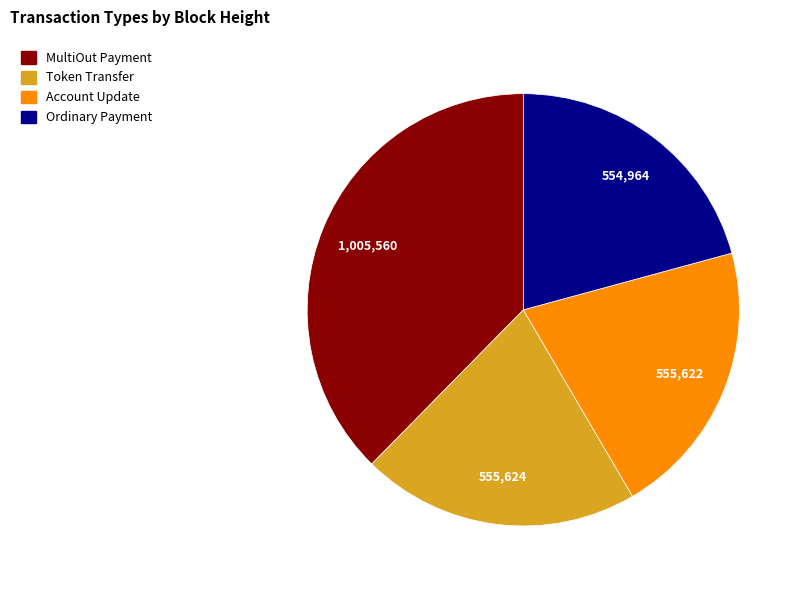

Is the sum of Token Transfer and Ordinary Payment greater than half?

No